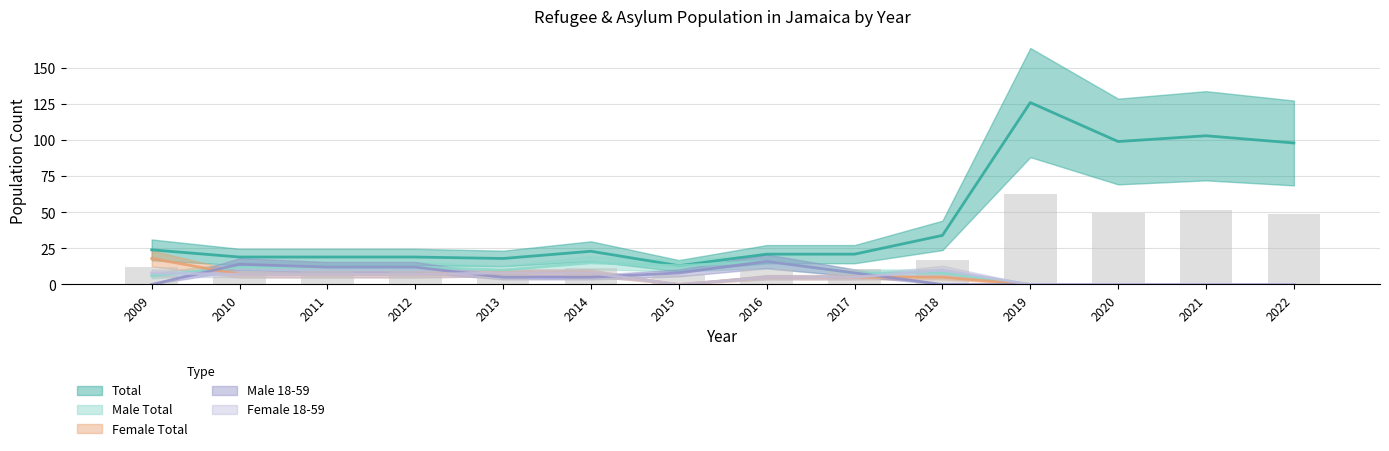

Count the number of data series in this chart.

5